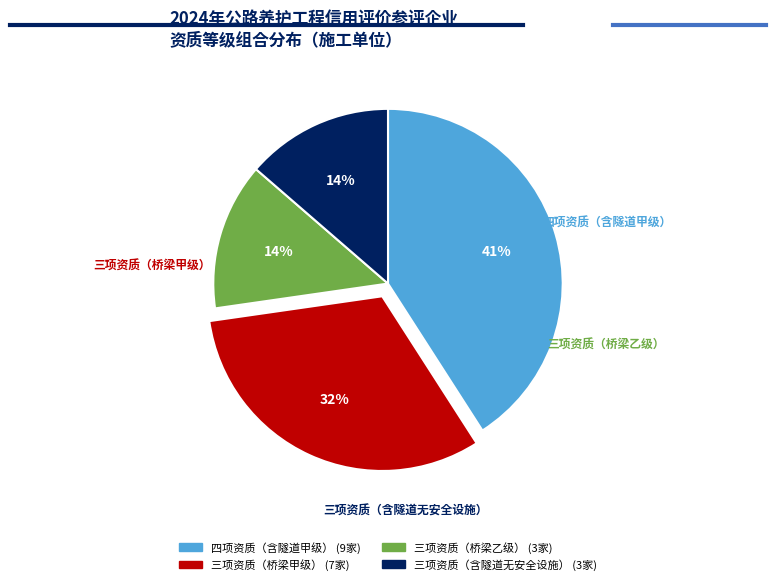

Is there a majority slice in this chart?

No